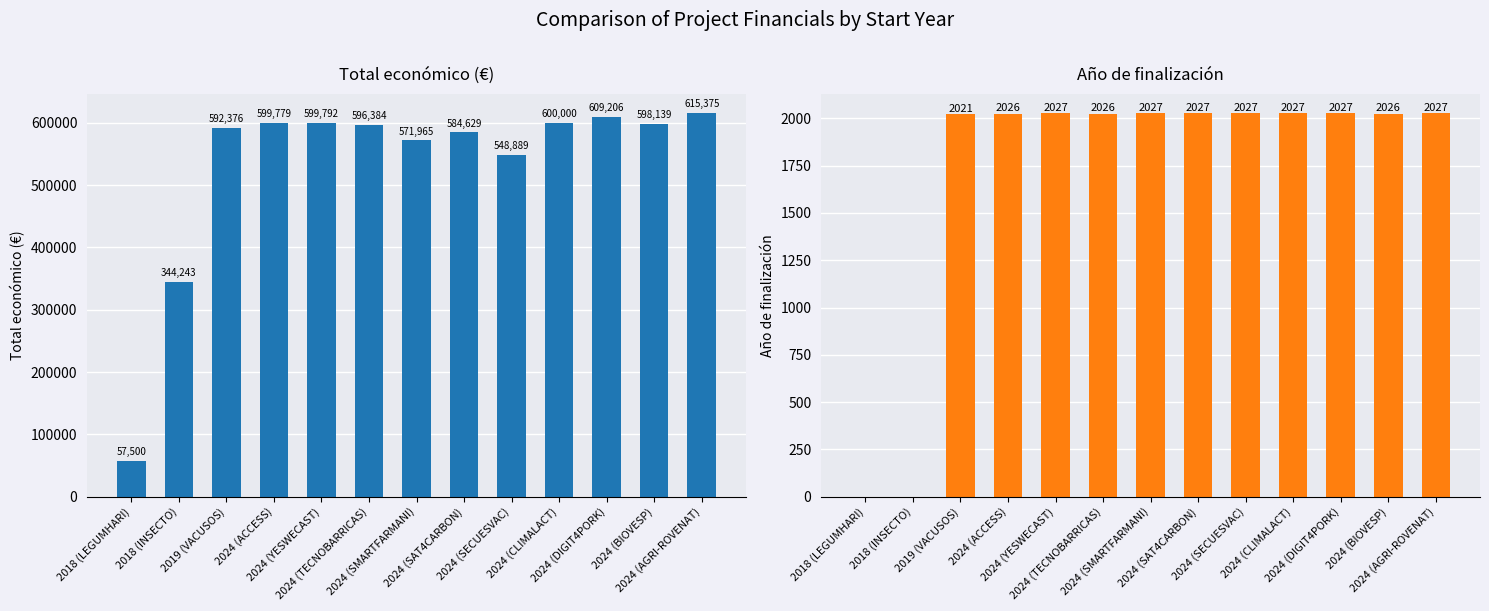

Which category has the highest value across all series?

2024 (AGRI-ROVENAT)